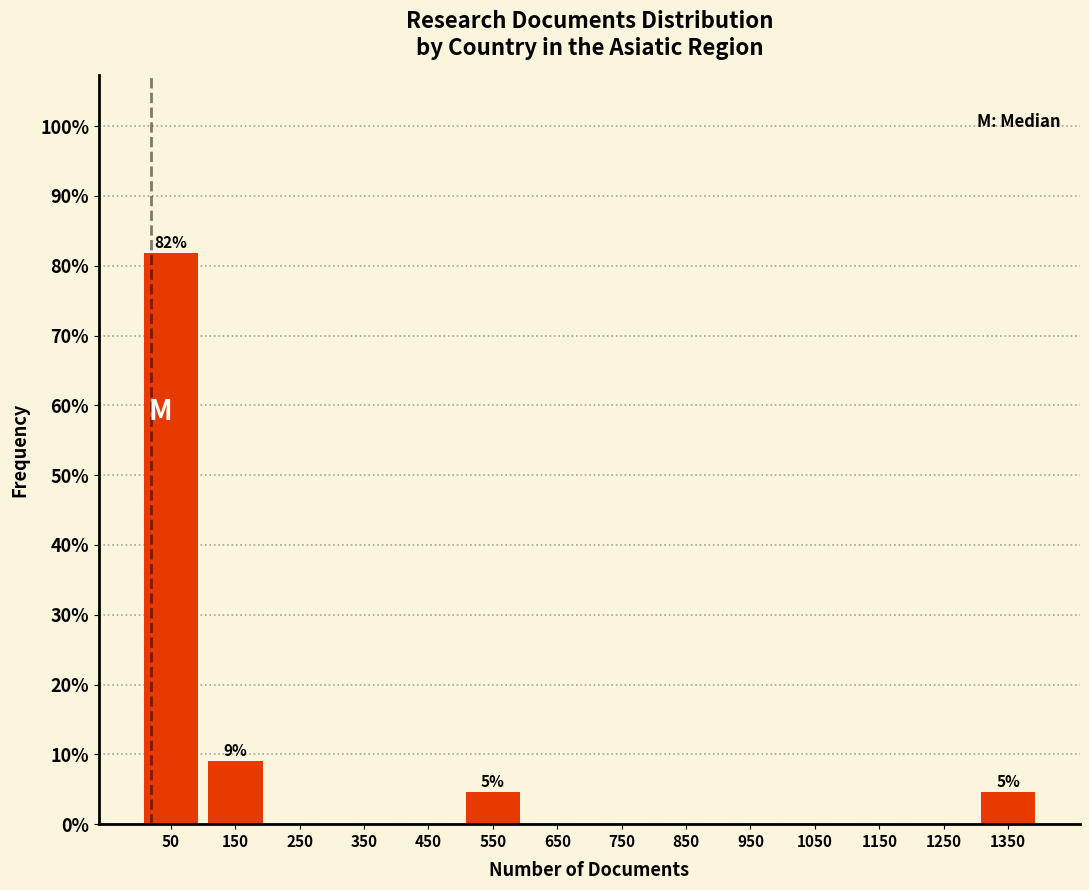

Which range on the x-axis has the tallest bar?

0 to 100